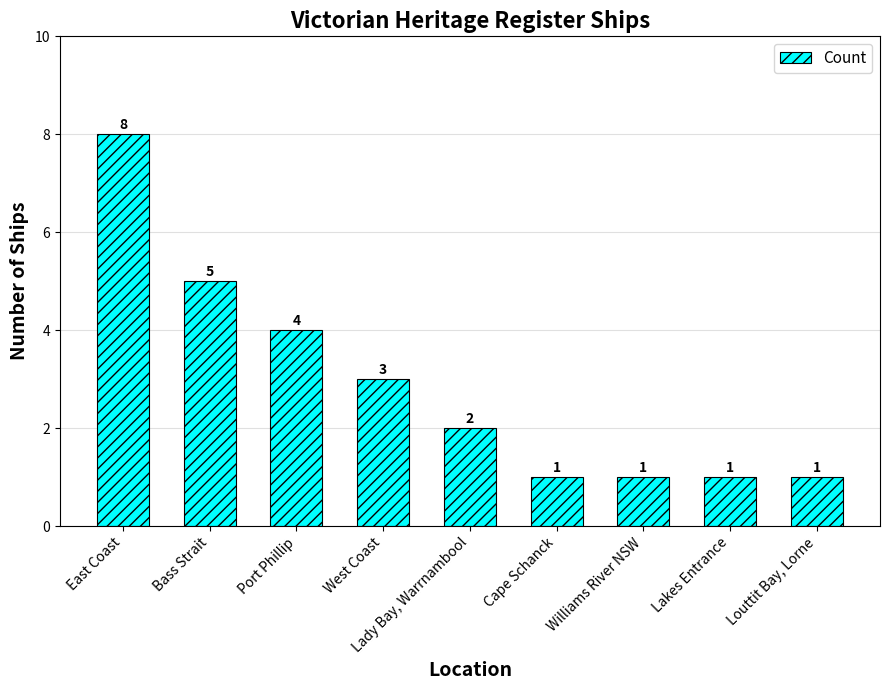

Reading right to left, list all the values displayed in this chart.

Louttit Bay, Lorne=1	Lakes Entrance=1	Williams River NSW=1	Cape Schanck=1	Lady Bay, Warrnambool=2	West Coast=3	Port Phillip=4	Bass Strait=5	East Coast=8